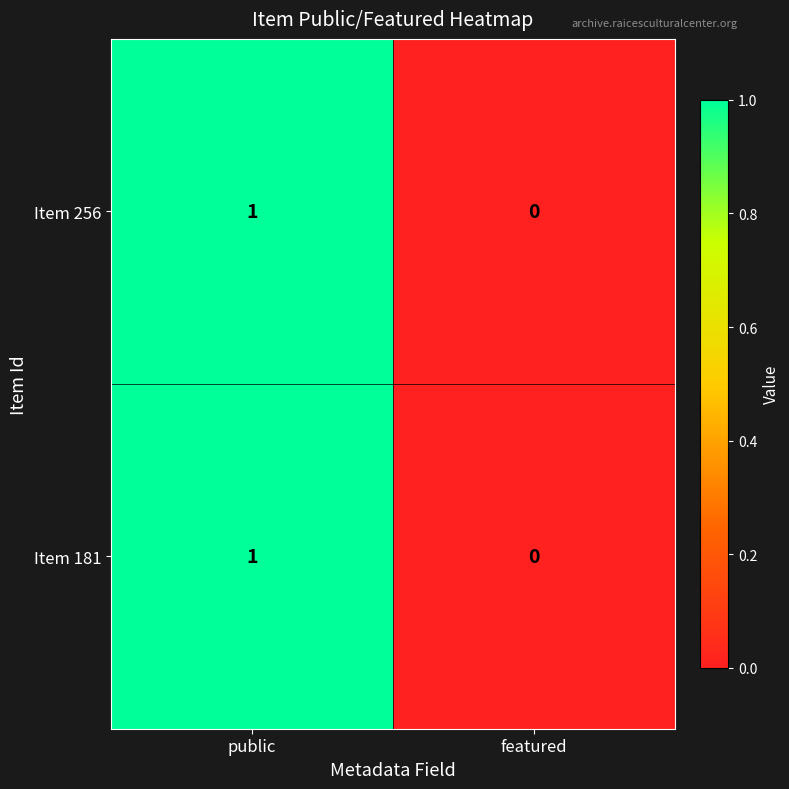

How many distinct data groups are displayed?

2